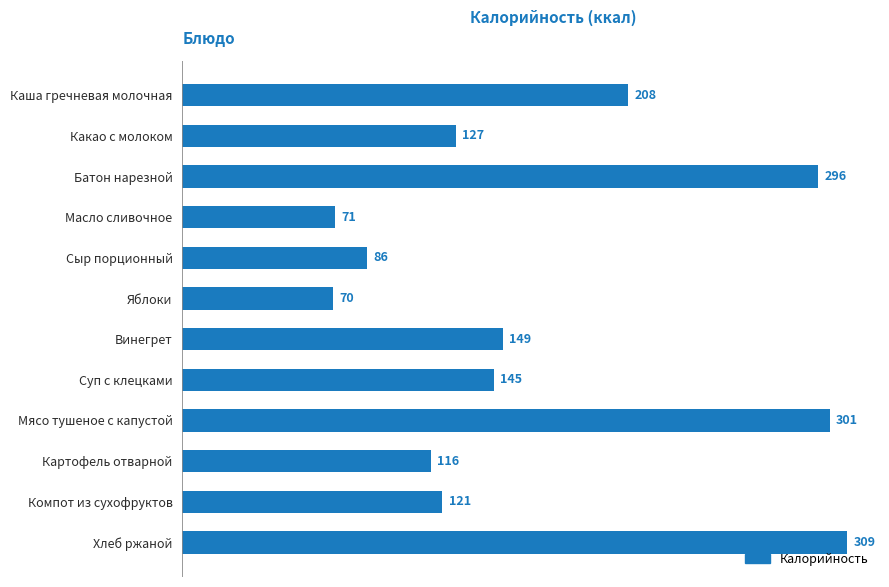

What position from the top is Мясо тушеное с капустой?

9